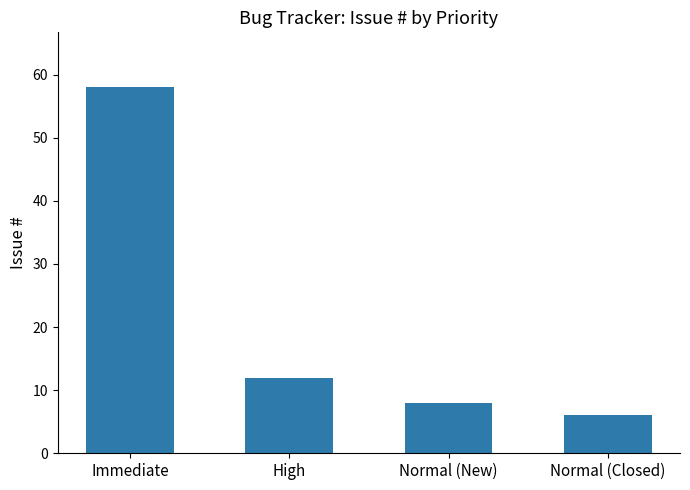

How many values are below 12?

2